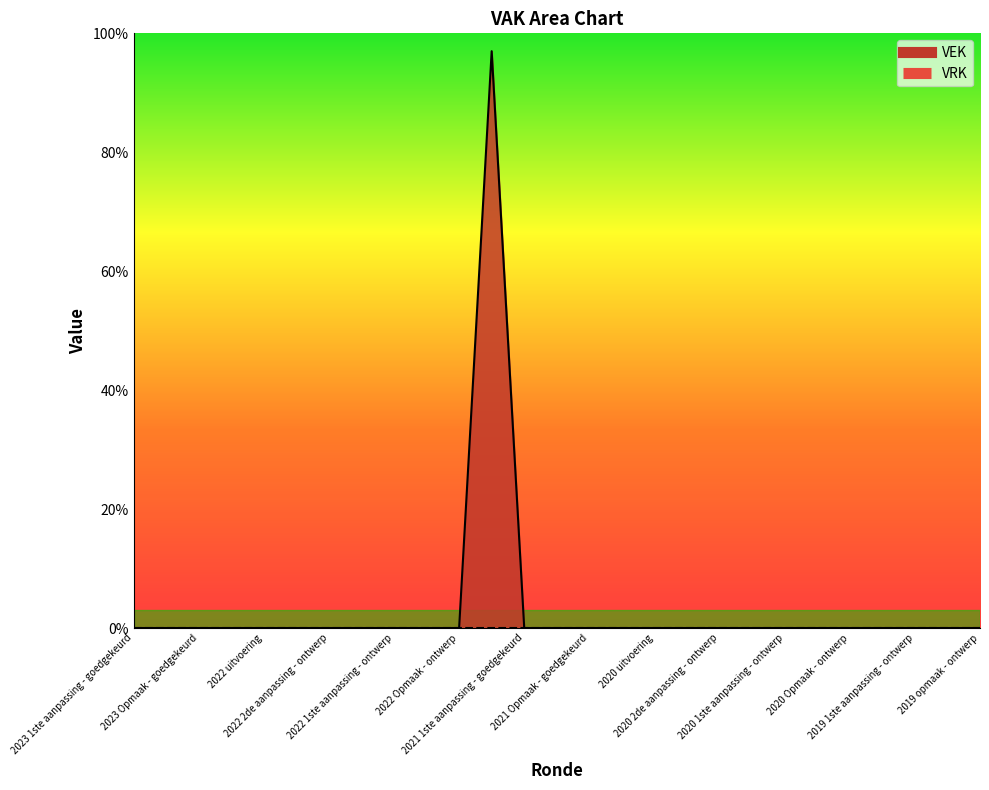

What is the difference between the maximum and second lowest values?

97